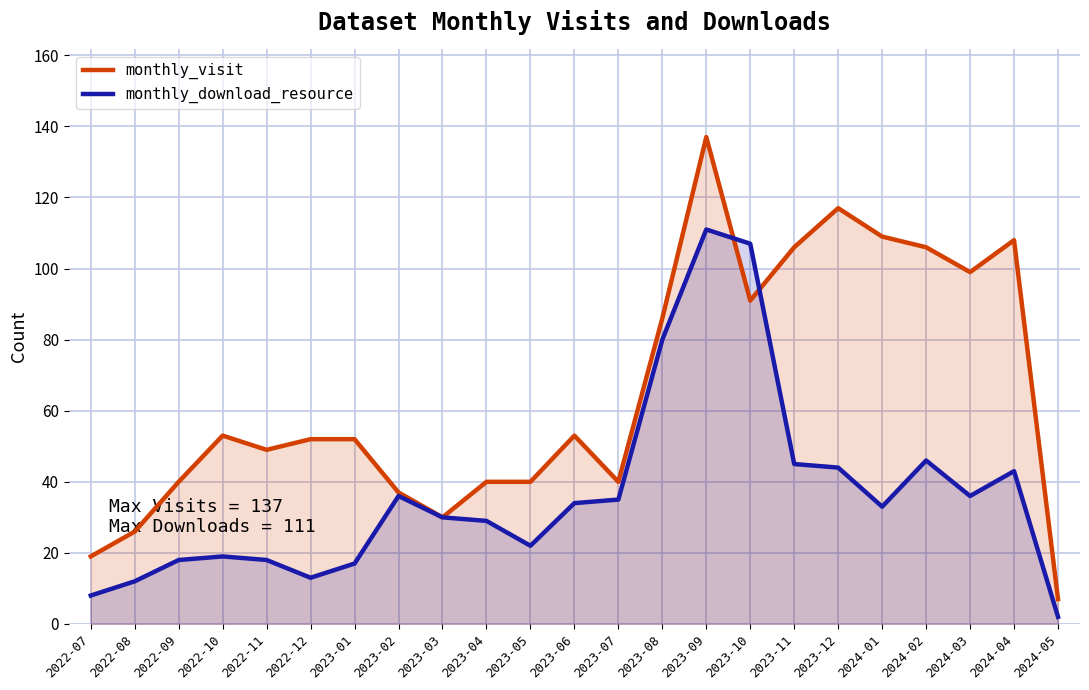

Reading left to right, extract all data points from this chart.

monthly_visit: 2022-07=19	2022-08=26	2022-09=40	2022-10=53	2022-11=49	2022-12=52	2023-01=52	2023-02=37	2023-03=30	2023-04=40	2023-05=40	2023-06=53	2023-07=40	2023-08=86	2023-09=137	2023-10=91	2023-11=106	2023-12=117	2024-01=109	2024-02=106	2024-03=99	2024-04=108	2024-05=7
monthly_download_resource: 2022-07=8	2022-08=12	2022-09=18	2022-10=19	2022-11=18	2022-12=13	2023-01=17	2023-02=36	2023-03=30	2023-04=29	2023-05=22	2023-06=34	2023-07=35	2023-08=80	2023-09=111	2023-10=107	2023-11=45	2023-12=44	2024-01=33	2024-02=46	2024-03=36	2024-04=43	2024-05=2